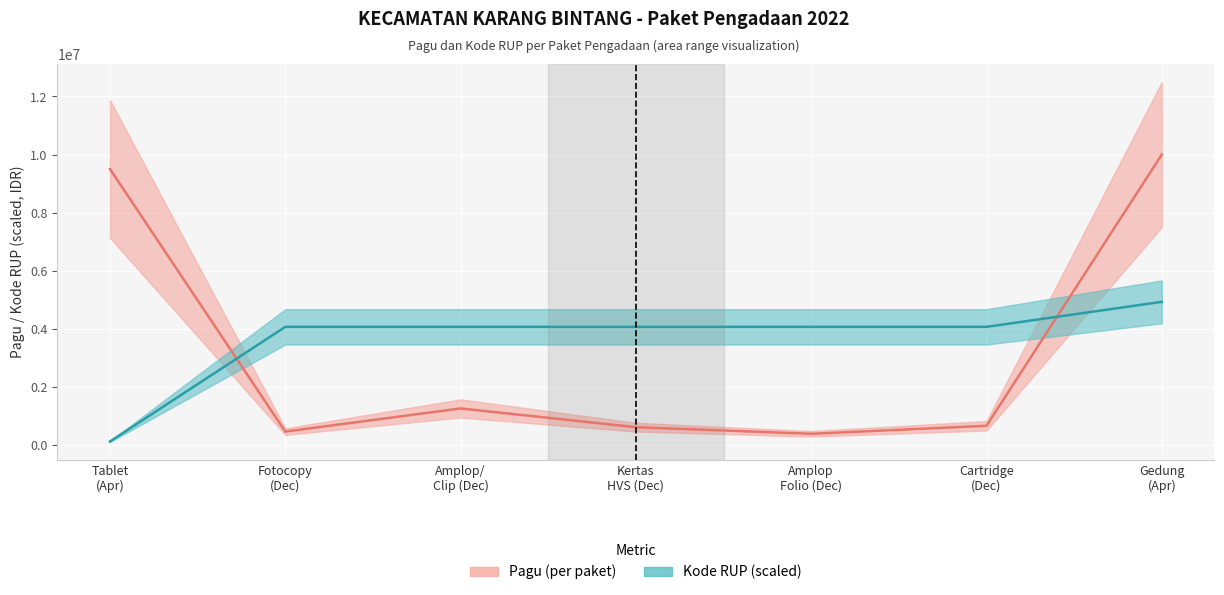

Reading left to right, what are all the values shown in this chart?

Pagu (per paket): 9500000.0	454000.0	1251900.0	605000.0	377900.0	655000.0	10000000.0
Kode RUP (scaled): 113370.0	4062706.1	4062737.7	4062754.3	4062774.3	4062787.6	4924420.0